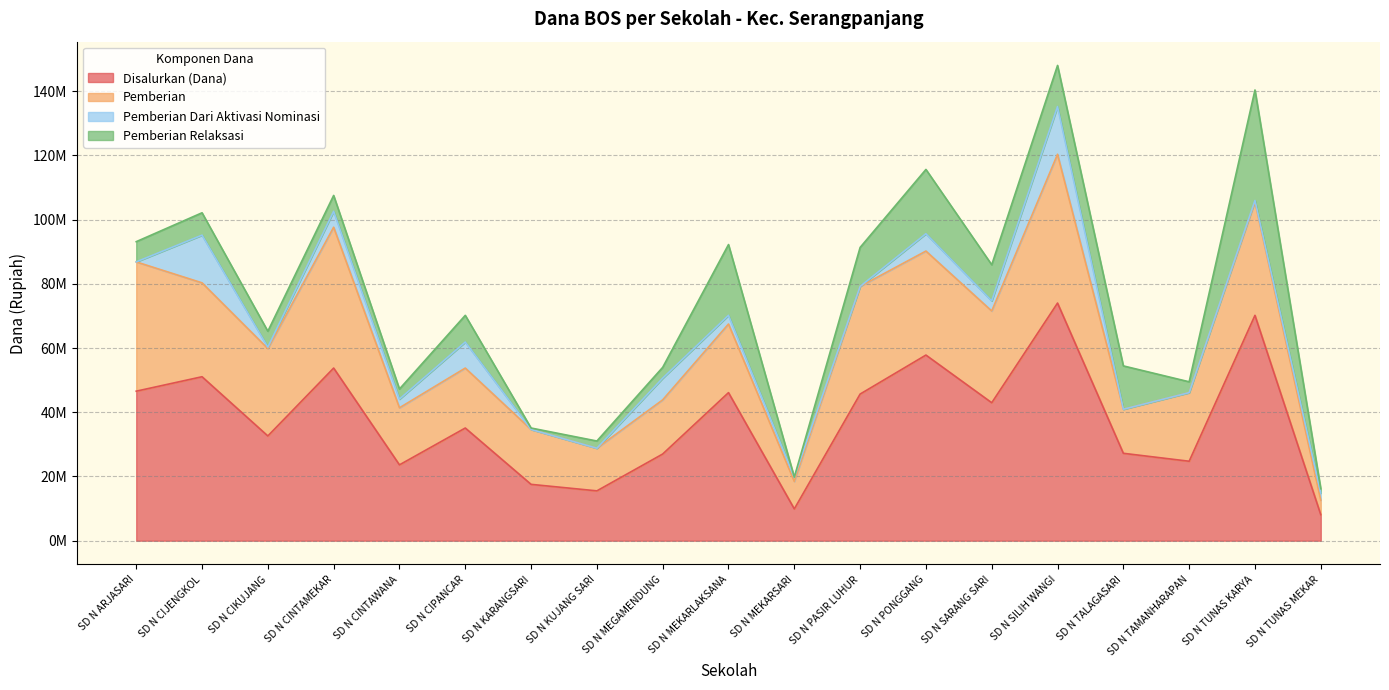

Which category has the highest value across all series?

SD N SILIH WANGI